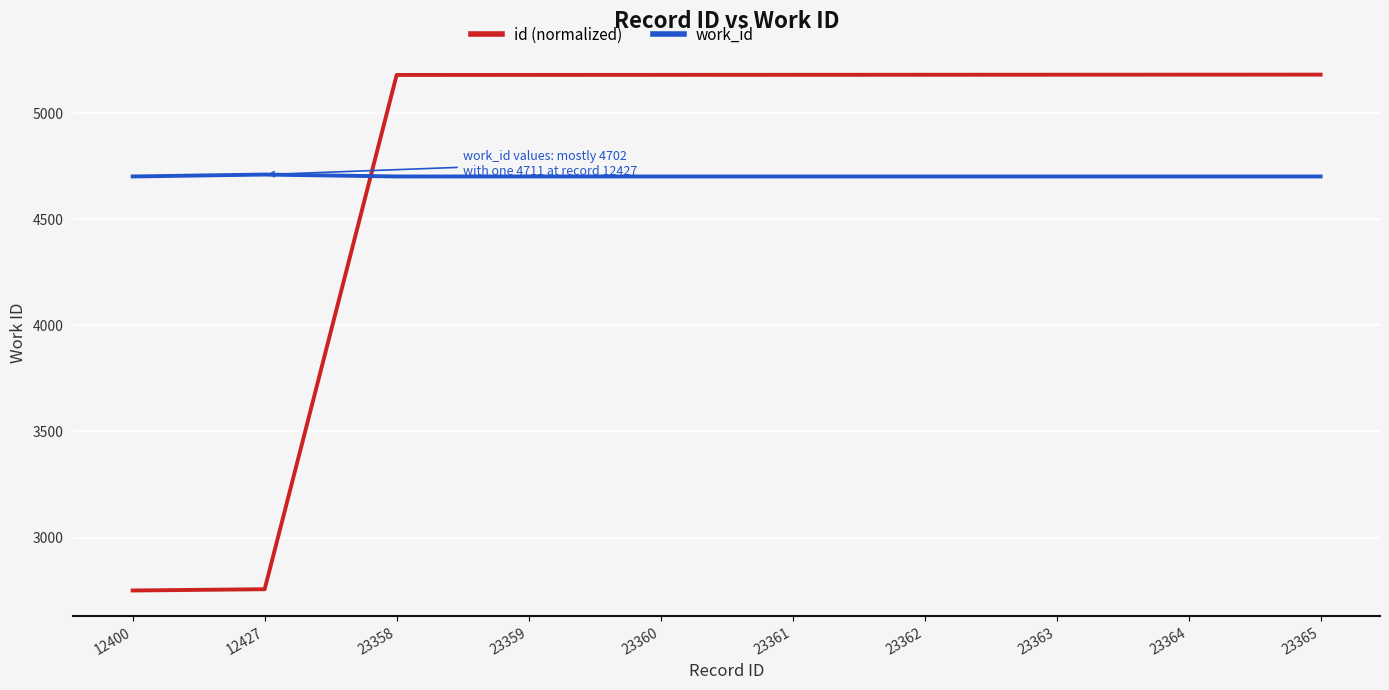

The work_id series shows 8338.3 at 23363. True or false?

False